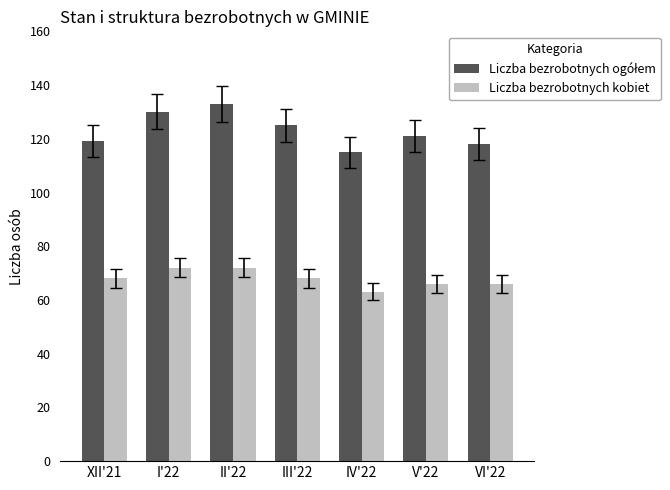

True or false: Liczba bezrobotnych kobiet has a value of 72 at I'22.

True